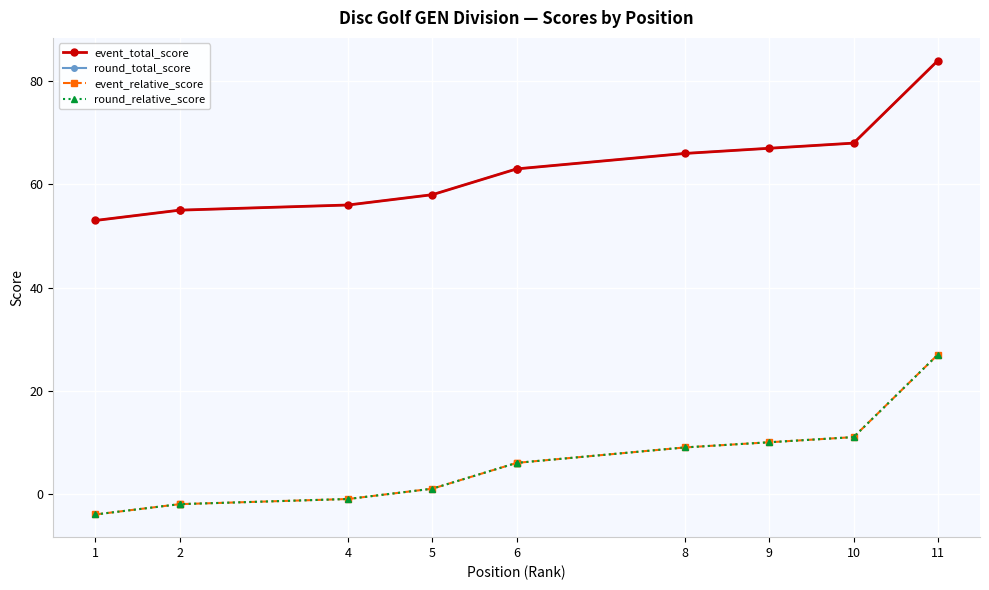

True or false: event_total_score and round_relative_score cross at least once.

False